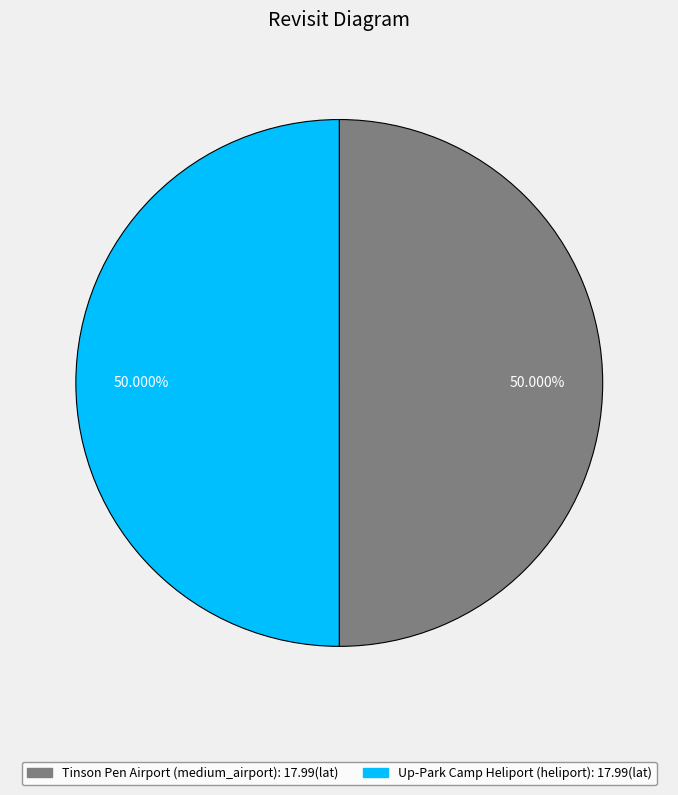

The Tinson Pen Airport (medium_airport) slice represents 65% of the pie. True or false?

False